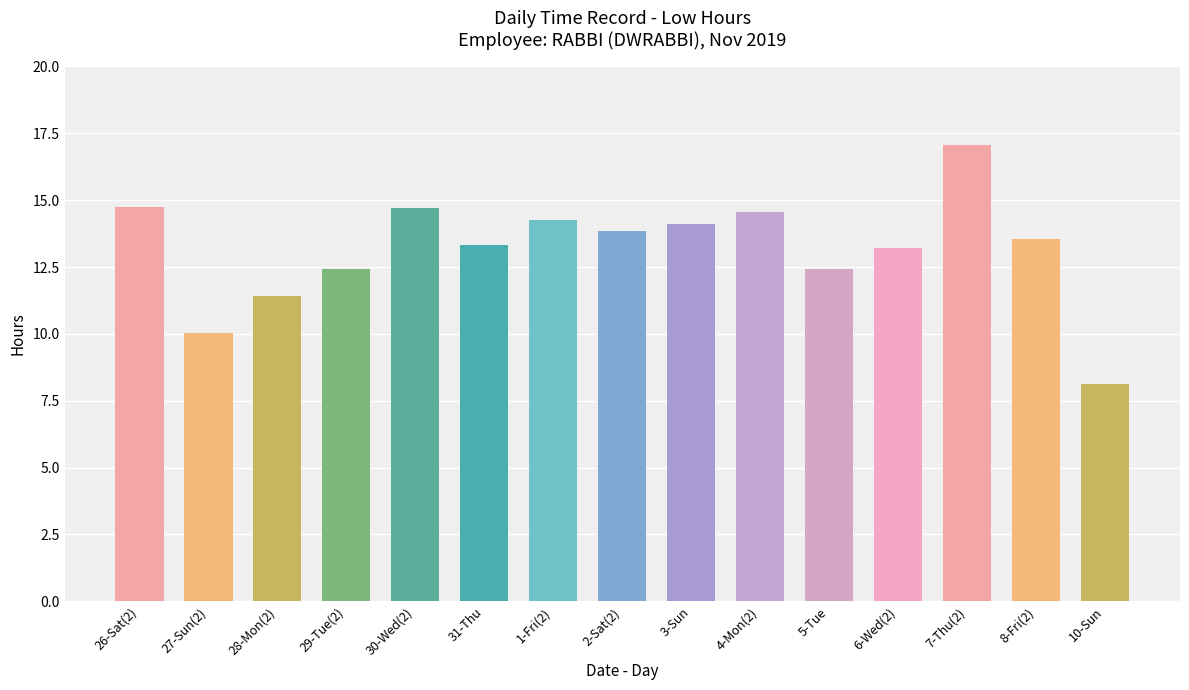

Reading right to left, list all the values displayed in this chart.

10-Sun=8.1	8-Fri(2)=13.6	7-Thu(2)=17.1	6-Wed(2)=13.2	5-Tue=12.4	4-Mon(2)=14.6	3-Sun=14.1	2-Sat(2)=13.8	1-Fri(2)=14.3	31-Thu=13.3	30-Wed(2)=14.7	29-Tue(2)=12.4	28-Mon(2)=11.4	27-Sun(2)=10.1	26-Sat(2)=14.7